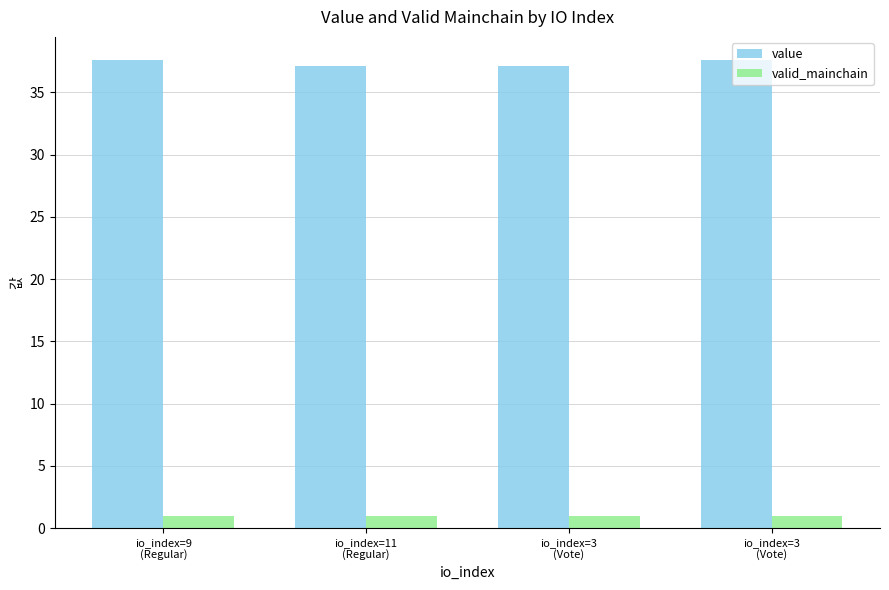

What is the label of the 4th bar from the left?

io_index=3
(Vote)